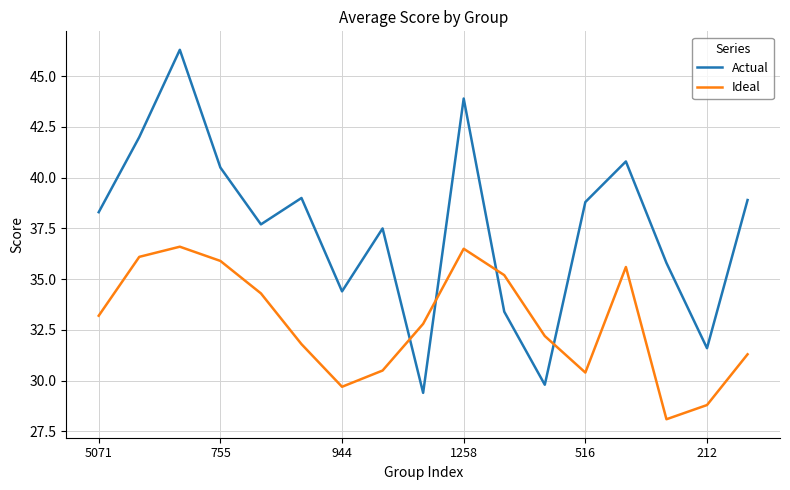

What is the difference between the maximum and minimum values in the Ideal series?

8.5